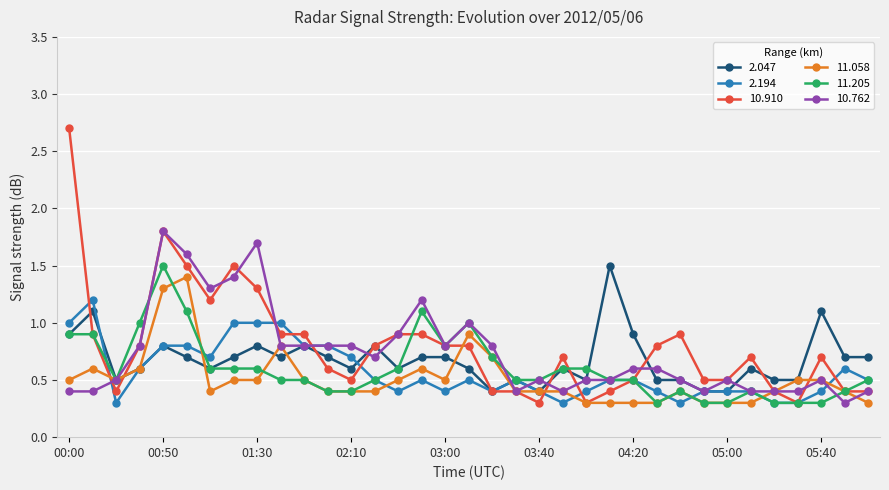

Reading left to right, extract all data points from this chart.

2.047: 0.9	1.1	0.5	0.6	0.8	0.7	0.6	0.7	0.8	0.7	0.8	0.7	0.6	0.8	0.6	0.7	0.7	0.6	0.4	0.5	0.4	0.6	0.5	1.5	0.9	0.5	0.5	0.4	0.4	0.6	0.5	0.5	1.1	0.7	0.7
2.194: 1.0	1.2	0.3	0.6	0.8	0.8	0.7	1.0	1.0	1.0	0.8	0.8	0.7	0.5	0.4	0.5	0.4	0.5	0.4	0.5	0.4	0.3	0.4	0.5	0.5	0.4	0.3	0.4	0.4	0.4	0.3	0.3	0.4	0.6	0.5
10.910: 2.7	0.9	0.4	0.8	1.8	1.5	1.2	1.5	1.3	0.9	0.9	0.6	0.5	0.8	0.9	0.9	0.8	0.8	0.4	0.4	0.3	0.7	0.3	0.4	0.5	0.8	0.9	0.5	0.5	0.7	0.4	0.3	0.7	0.4	0.4
11.058: 0.5	0.6	0.5	0.6	1.3	1.4	0.4	0.5	0.5	0.8	0.5	0.4	0.4	0.4	0.5	0.6	0.5	0.9	0.7	0.4	0.4	0.4	0.3	0.3	0.3	0.3	0.4	0.3	0.3	0.3	0.4	0.5	0.5	0.4	0.3
11.205: 0.9	0.9	0.5	1.0	1.5	1.1	0.6	0.6	0.6	0.5	0.5	0.4	0.4	0.5	0.6	1.1	0.8	1.0	0.7	0.5	0.5	0.6	0.6	0.5	0.5	0.3	0.4	0.3	0.3	0.4	0.3	0.3	0.3	0.4	0.5
10.762: 0.4	0.4	0.5	0.8	1.8	1.6	1.3	1.4	1.7	0.8	0.8	0.8	0.8	0.7	0.9	1.2	0.8	1.0	0.8	0.4	0.5	0.4	0.5	0.5	0.6	0.6	0.5	0.4	0.5	0.4	0.4	0.4	0.5	0.3	0.4